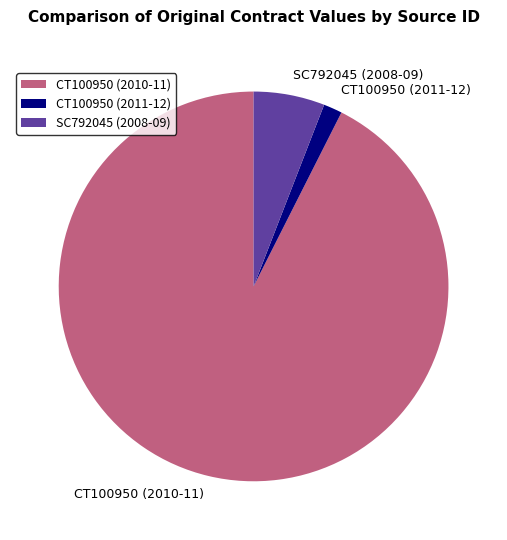

Is there any slice that represents more than half of the pie?

Yes